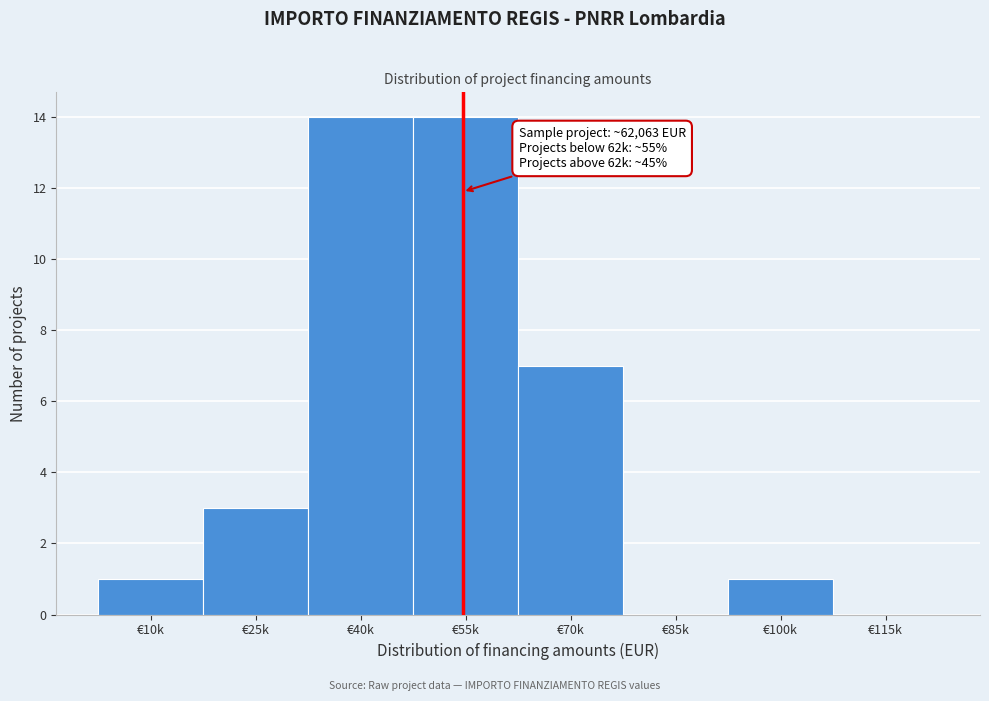

Reading left to right, transcribe all the data shown in this chart.

€10k=1	€25k=3	€40k=14	€55k=14	€70k=7	€85k=0	€100k=1	€115k=0